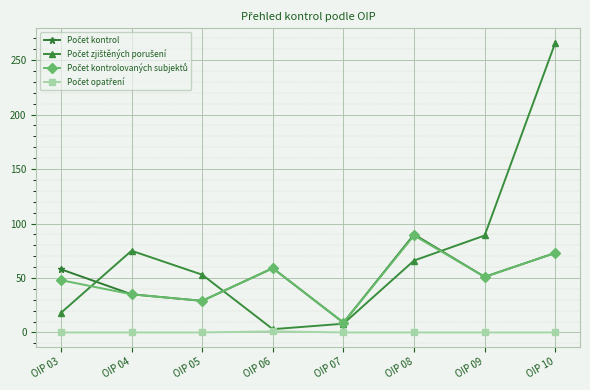

What is the maximum value shown in the chart?

266